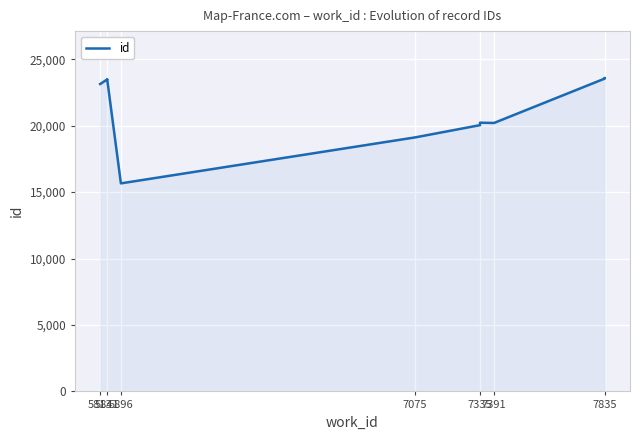

True or false: the data shows 23129 at 5813.

True